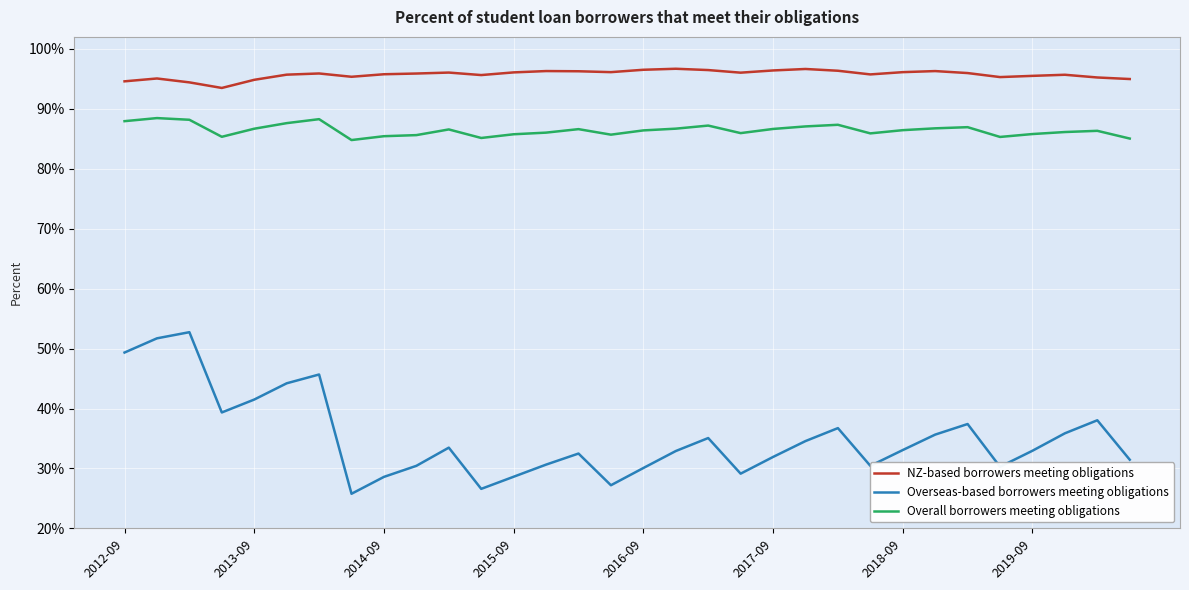

What is the minimum value for NZ-based borrowers meeting obligations?

0.9